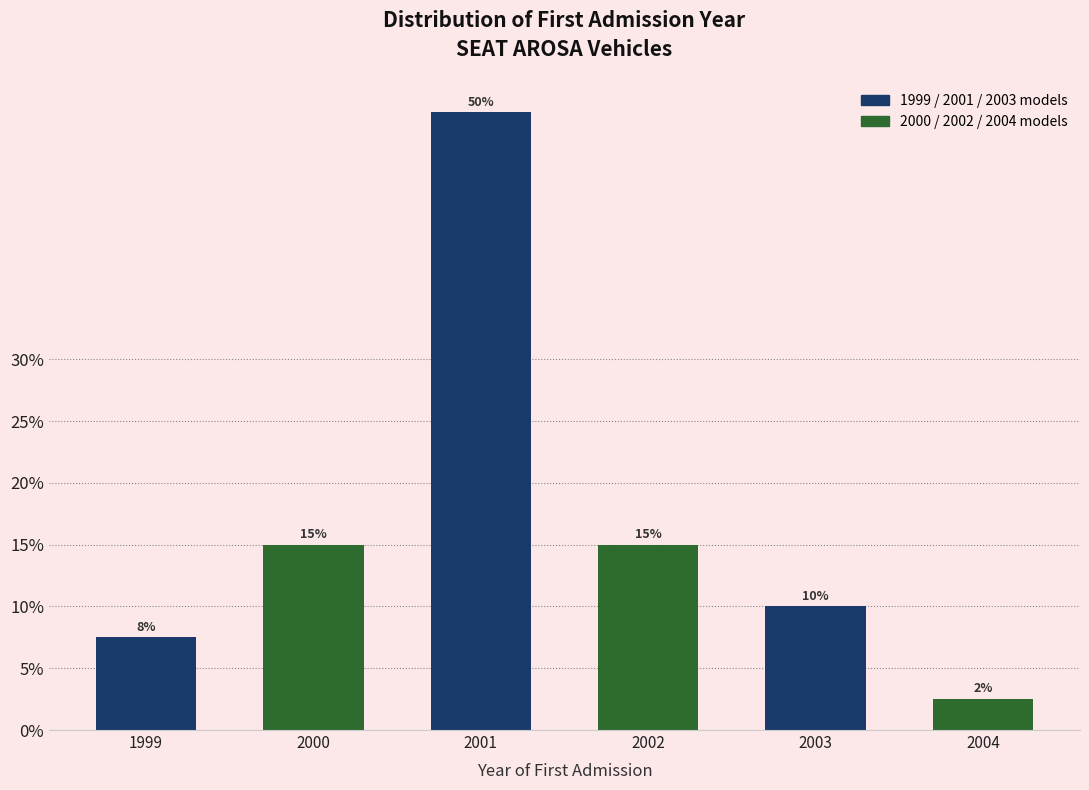

Which has a higher value, 1999 or 2004?

1999